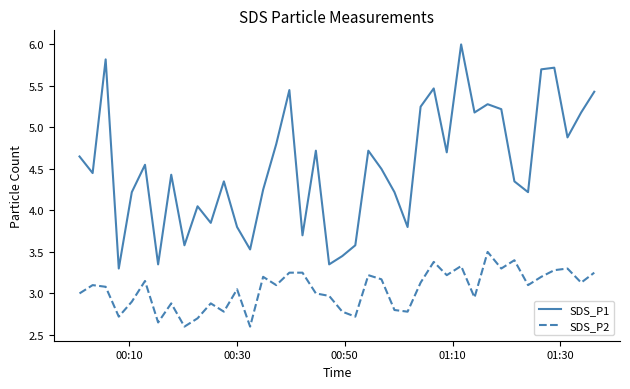

What is the difference between the maximum and minimum values in the SDS_P1 series?

2.7